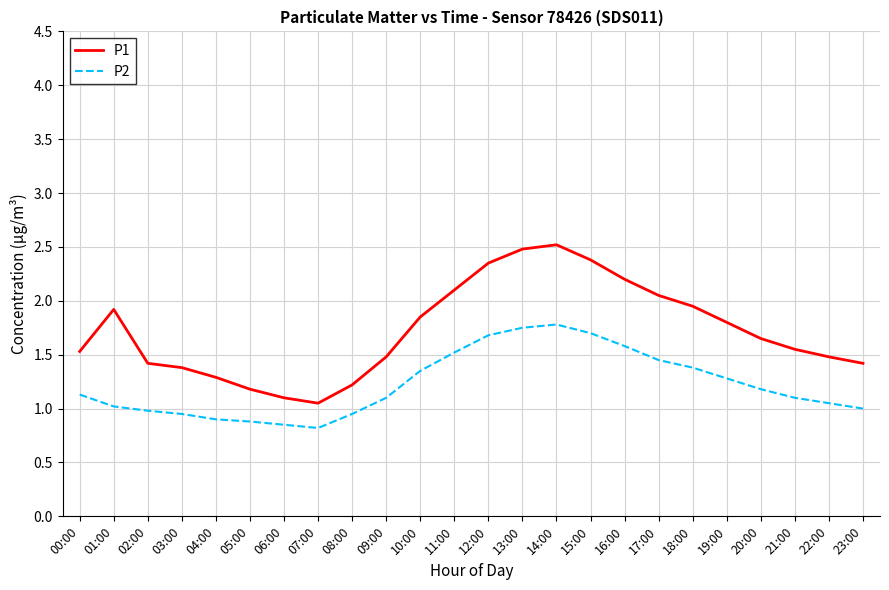

True or false: P1 and P2 intersect in this chart.

False